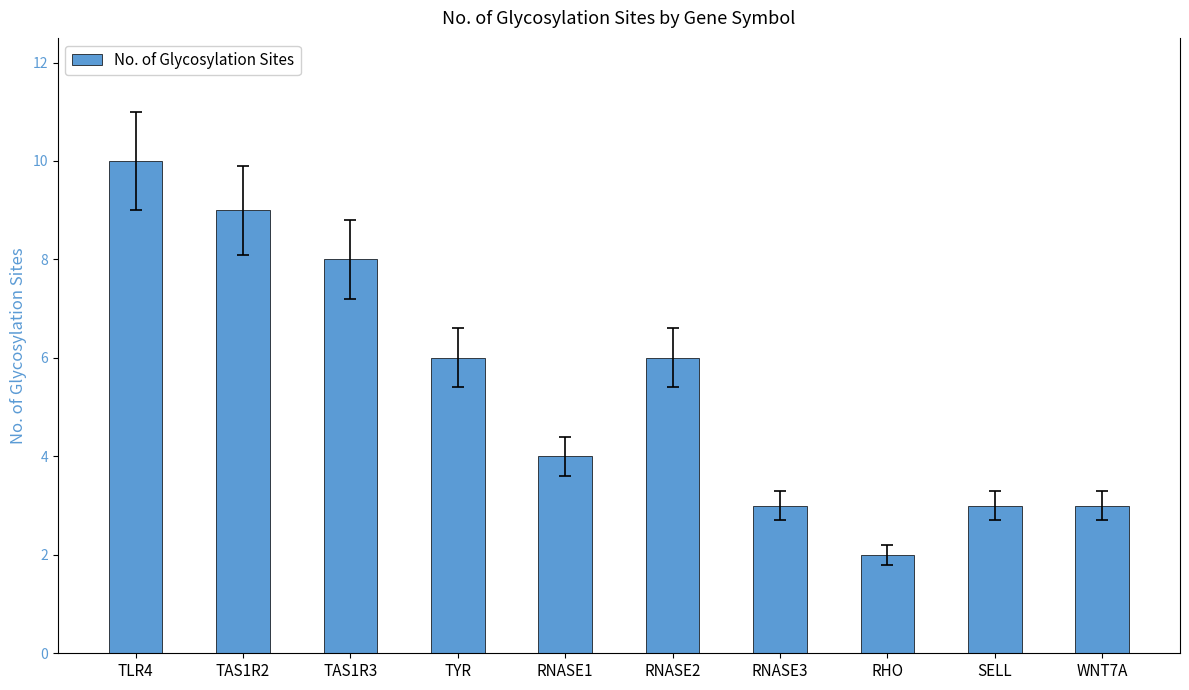

Which category has the highest value across all series?

TLR4